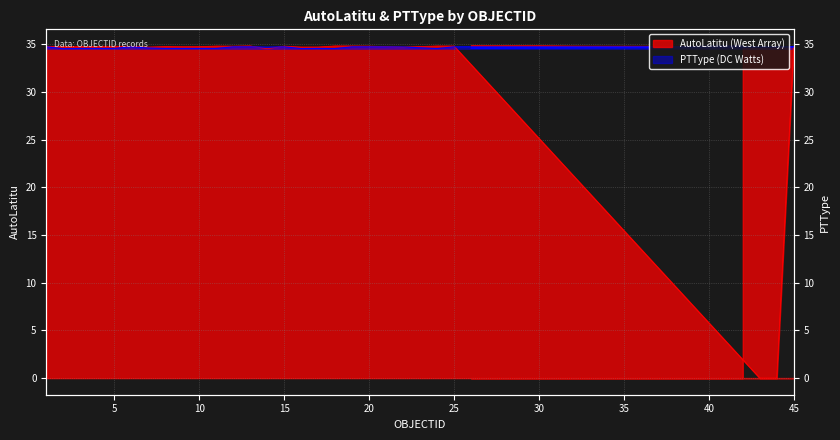

What are all the series names shown in the legend?

AutoLatitu (West Array), PTType (DC Watts)